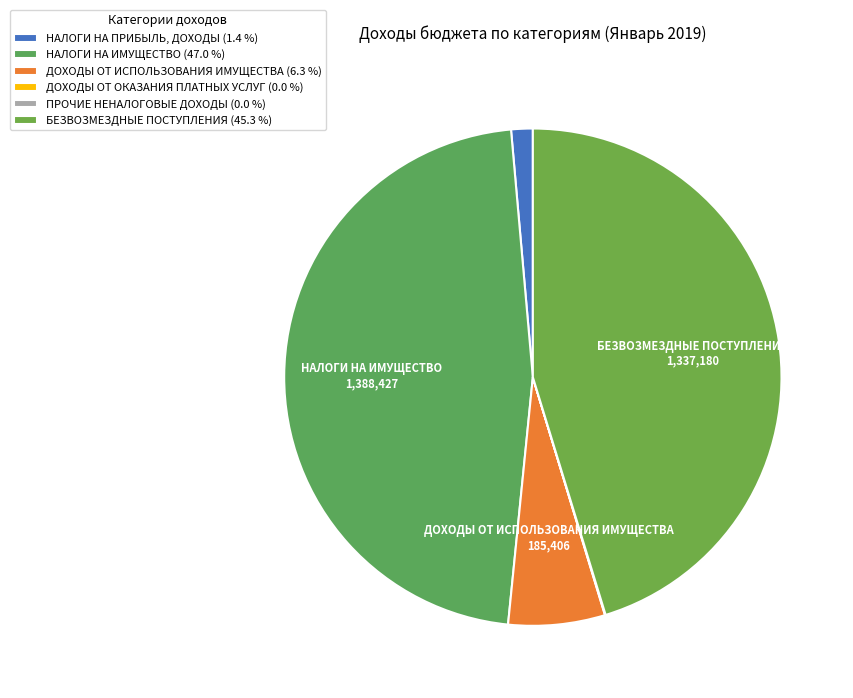

Which has a higher value, БЕЗВОЗМЕЗДНЫЕ ПОСТУПЛЕНИЯ or ПРОЧИЕ НЕНАЛОГОВЫЕ ДОХОДЫ?

БЕЗВОЗМЕЗДНЫЕ ПОСТУПЛЕНИЯ